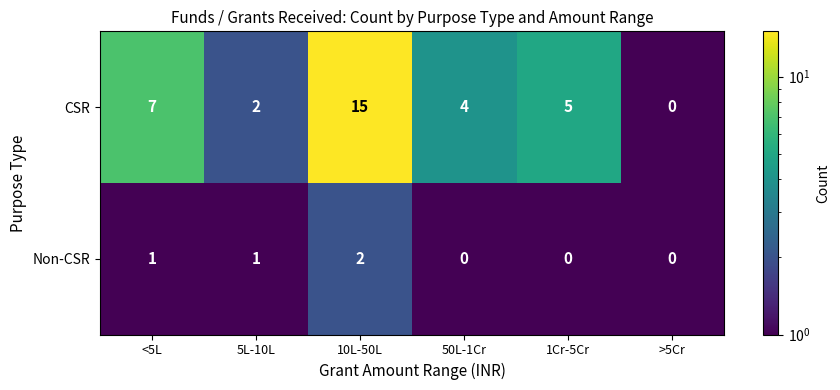

At which category is the sum across all series the highest?

10L-50L